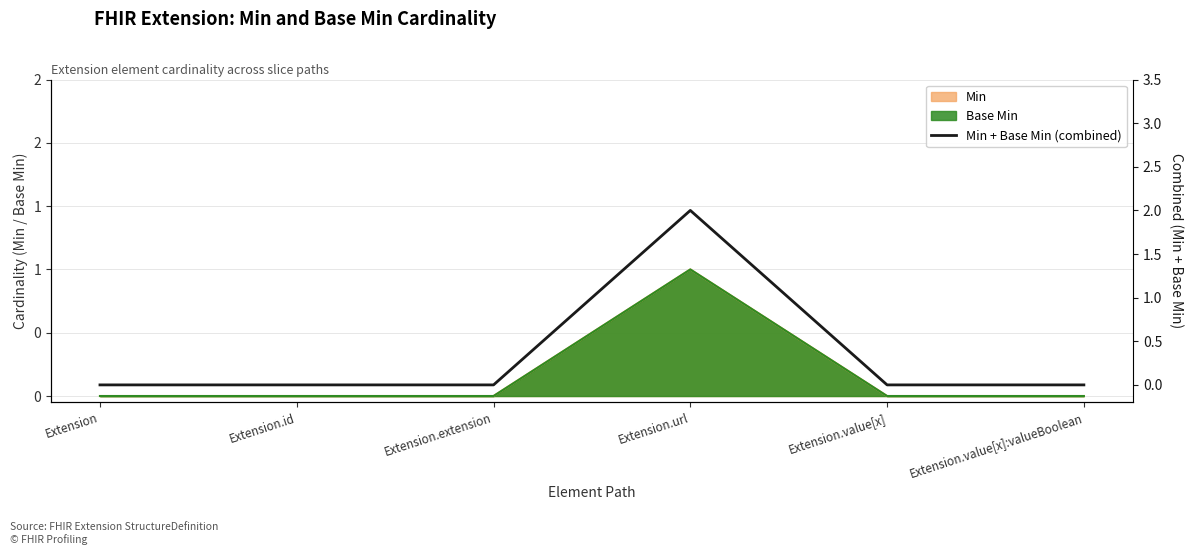

How many data points does each series have?

6